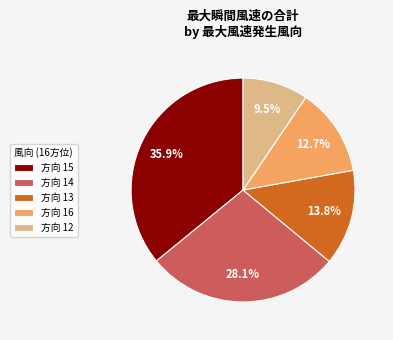

Which category has the biggest portion of the pie?

方向 15